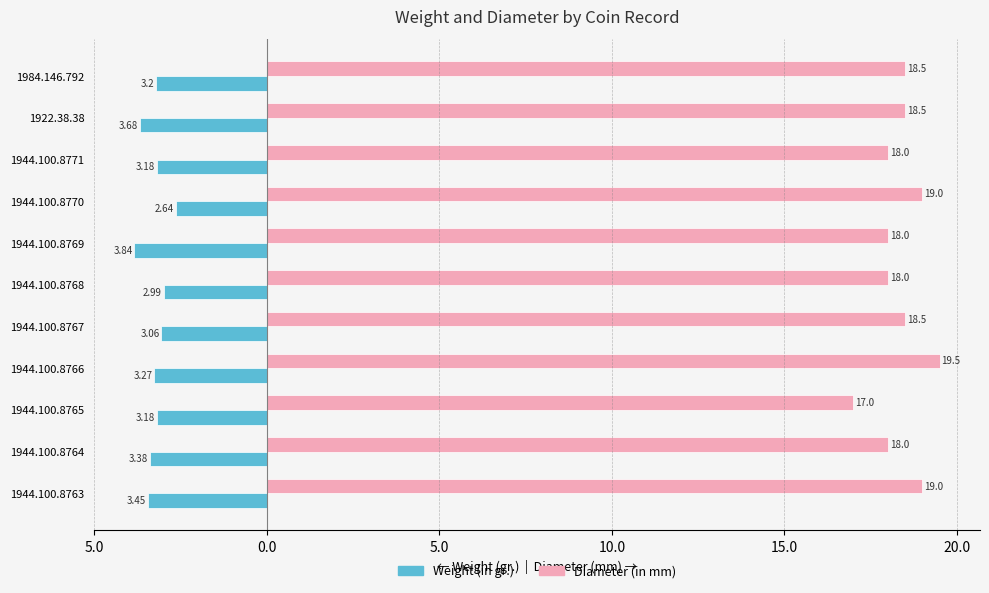

What are all the series names shown in the legend?

Weight (in gr.), Diameter (in mm)